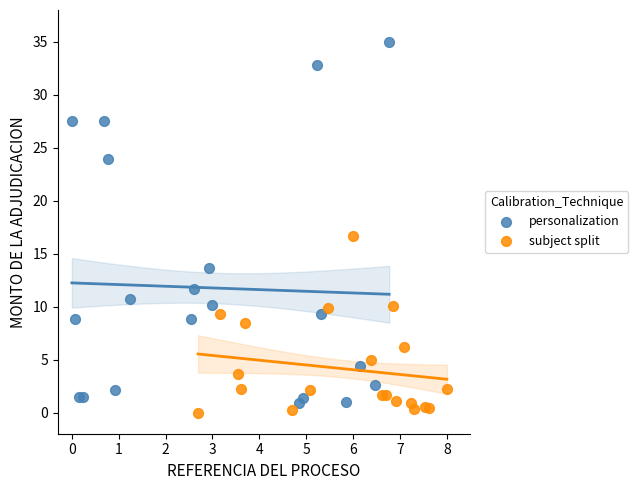

Which series contains the lowest Y value?

subject split